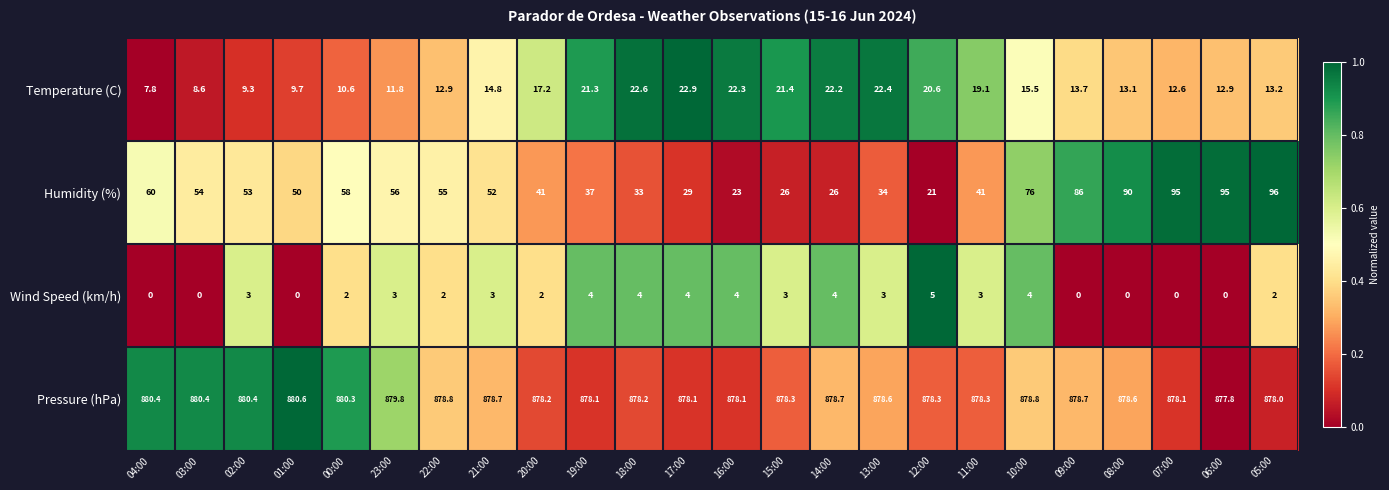

True or false: Humidity (%) has a value of 98.1 at 00:00.

False